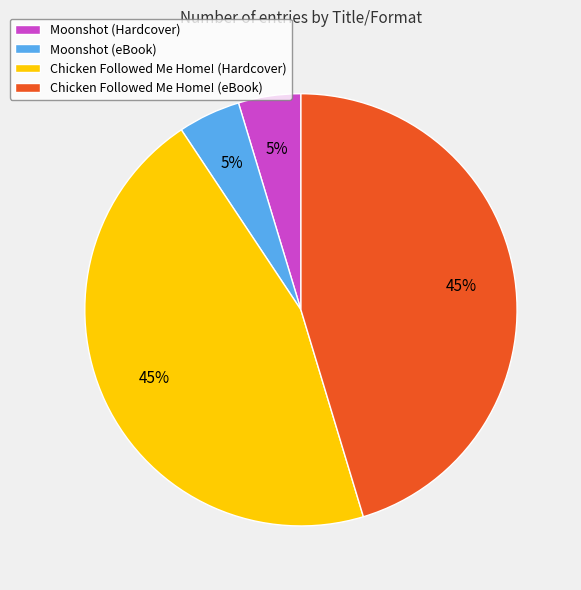

Do Moonshot (eBook) and Moonshot (Hardcover) together represent more than half of the pie?

No